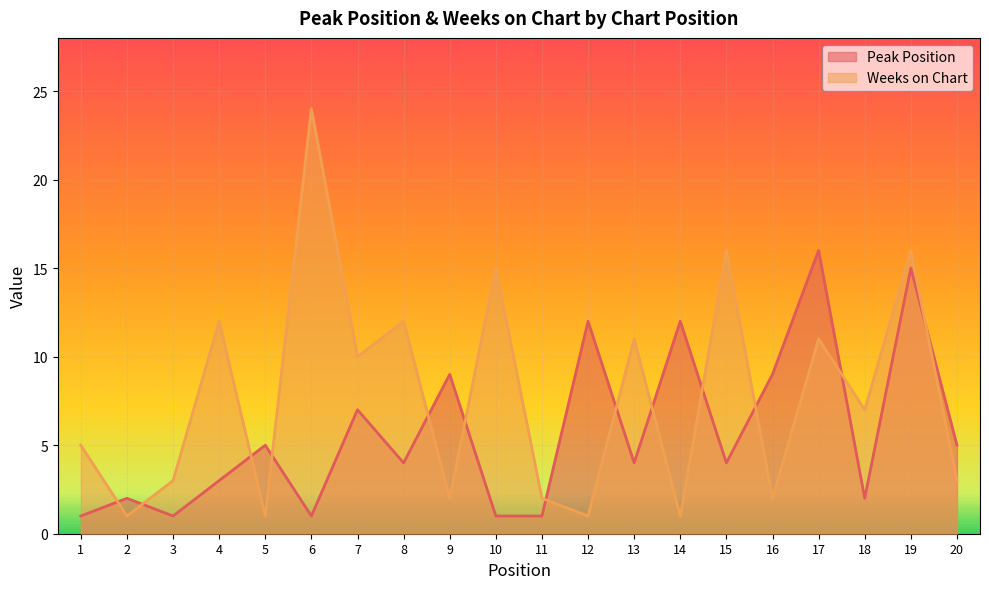

True or false: Weeks on Chart has a value of 16 at 15.

True